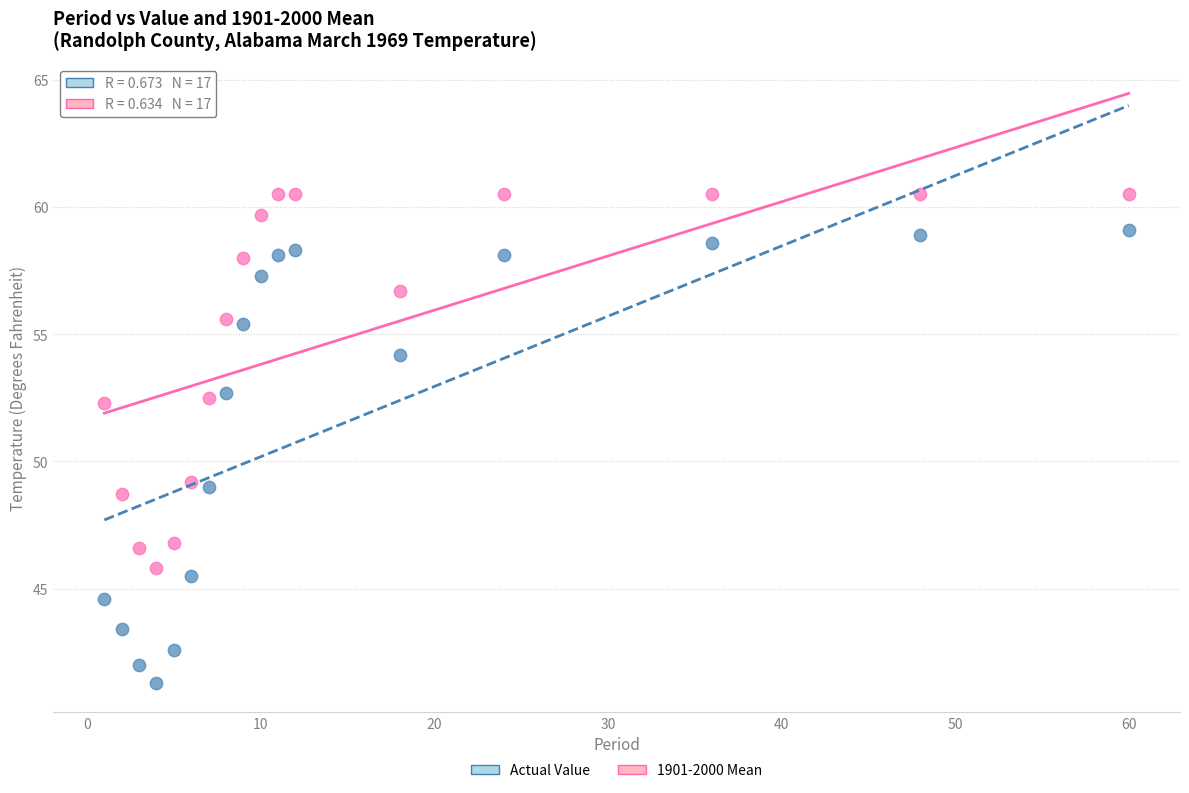

Which series has the widest spread of Y values?

Actual Value